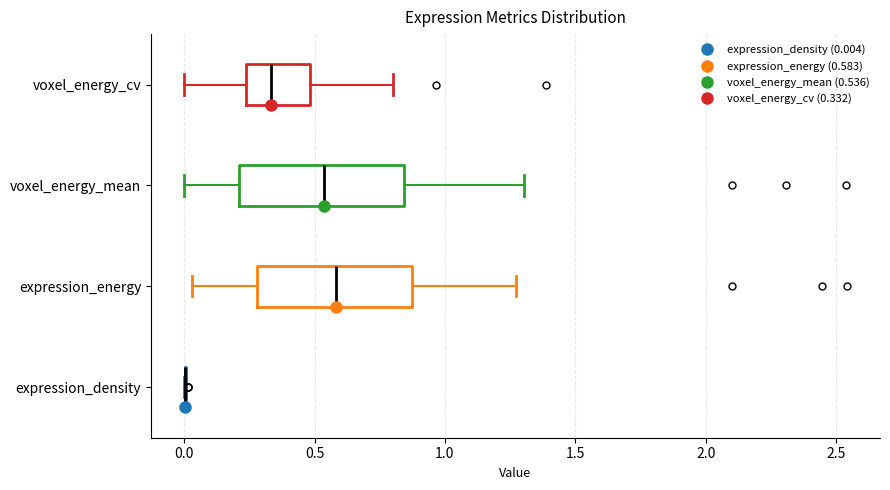

Where is the left edge of the box for voxel_energy_mean on the x-axis? The values are not printed on the chart, so give them approximately, as read against the axis.

0.20